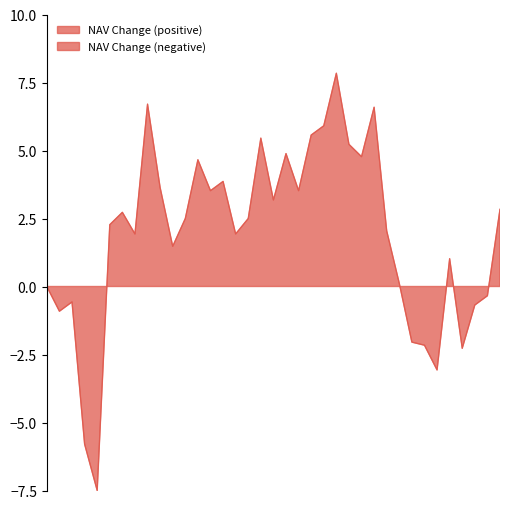

What is the average value?

1.9